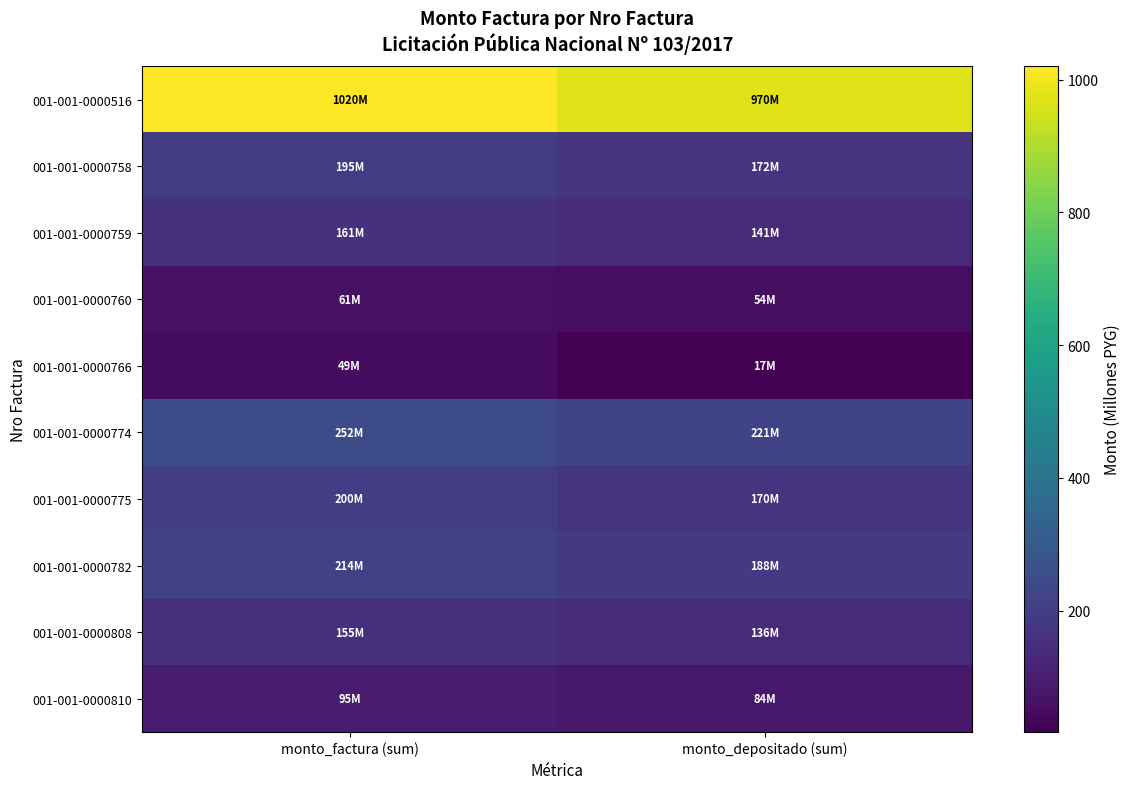

At which category is the sum across all series the highest?

monto_factura (sum)